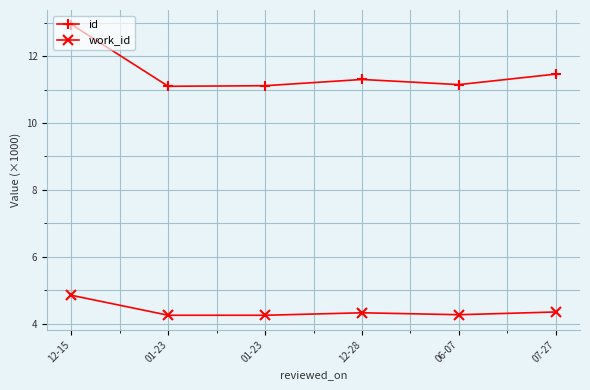

How many lines are shown in the chart?

2